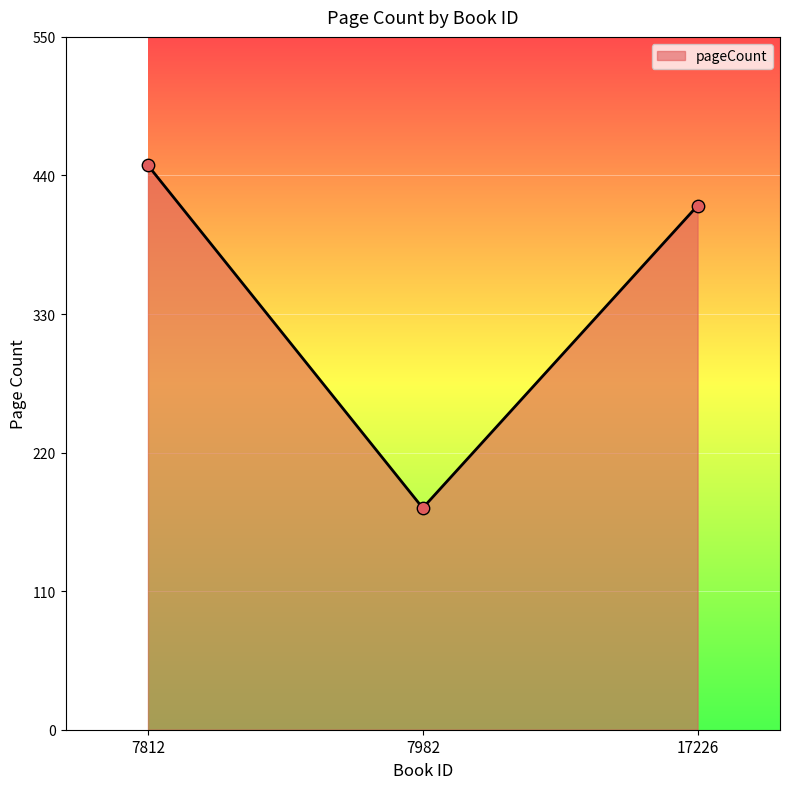

Between 17226 and 7982, which is larger?

17226